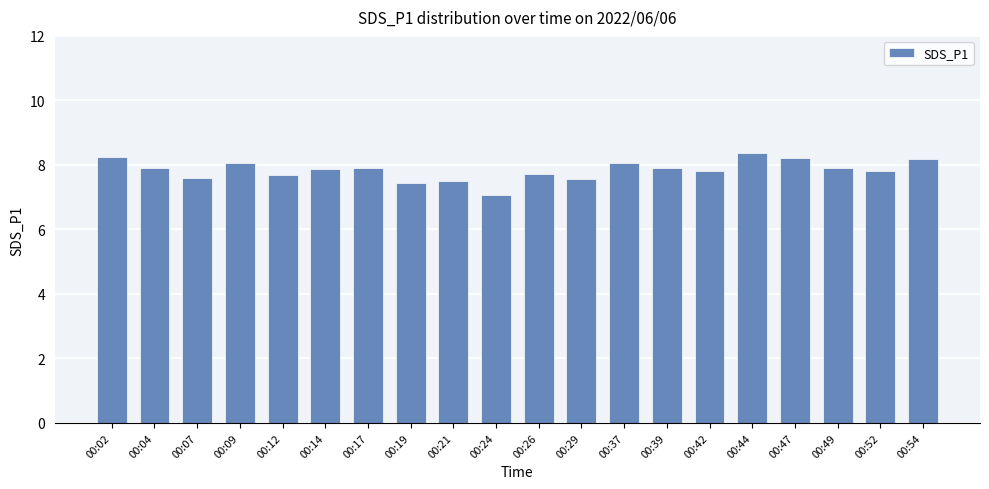

How many data points does each series have?

20